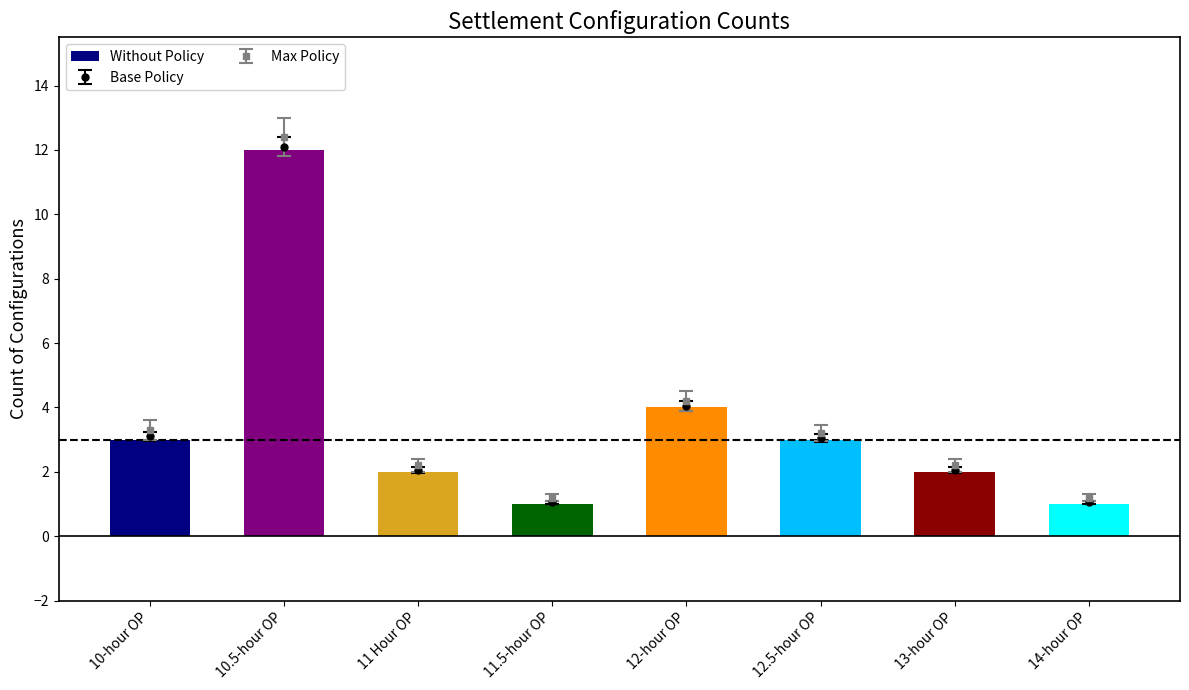

Where does the data first go above 3?

10.5-hour OP